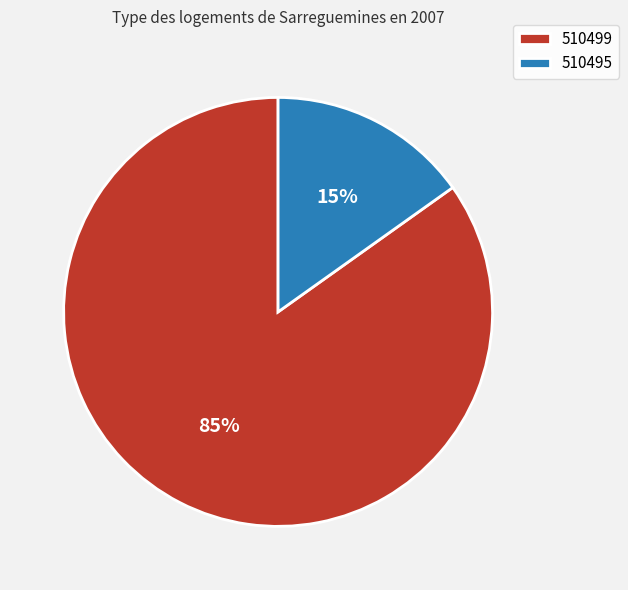

Which category accounts for the majority?

510499